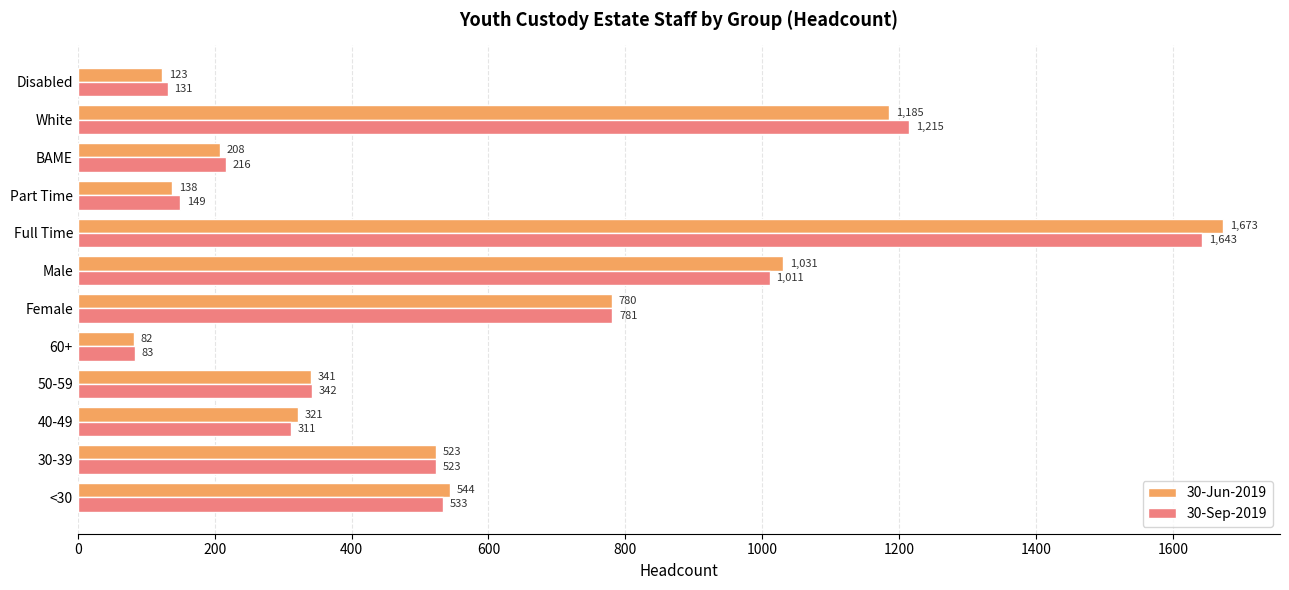

The 30-Jun-2019 series shows 450 at 50-59. True or false?

False